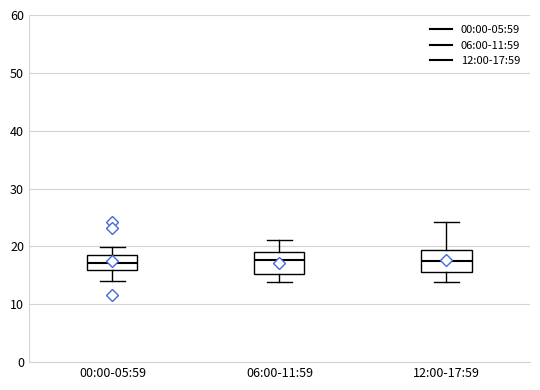

Reading left to right, read every box against the y-axis: the position of its median line, the range the box covers, and the ends of its whiskers. The values are not printed on the chart, so give them approximately, as read against the axis.

00:00-05:59: median 17, box 16 to 18, whiskers 14 to 20
06:00-11:59: median 18, box 15 to 19, whiskers 14 to 21
12:00-17:59: median 18, box 16 to 19, whiskers 14 to 24